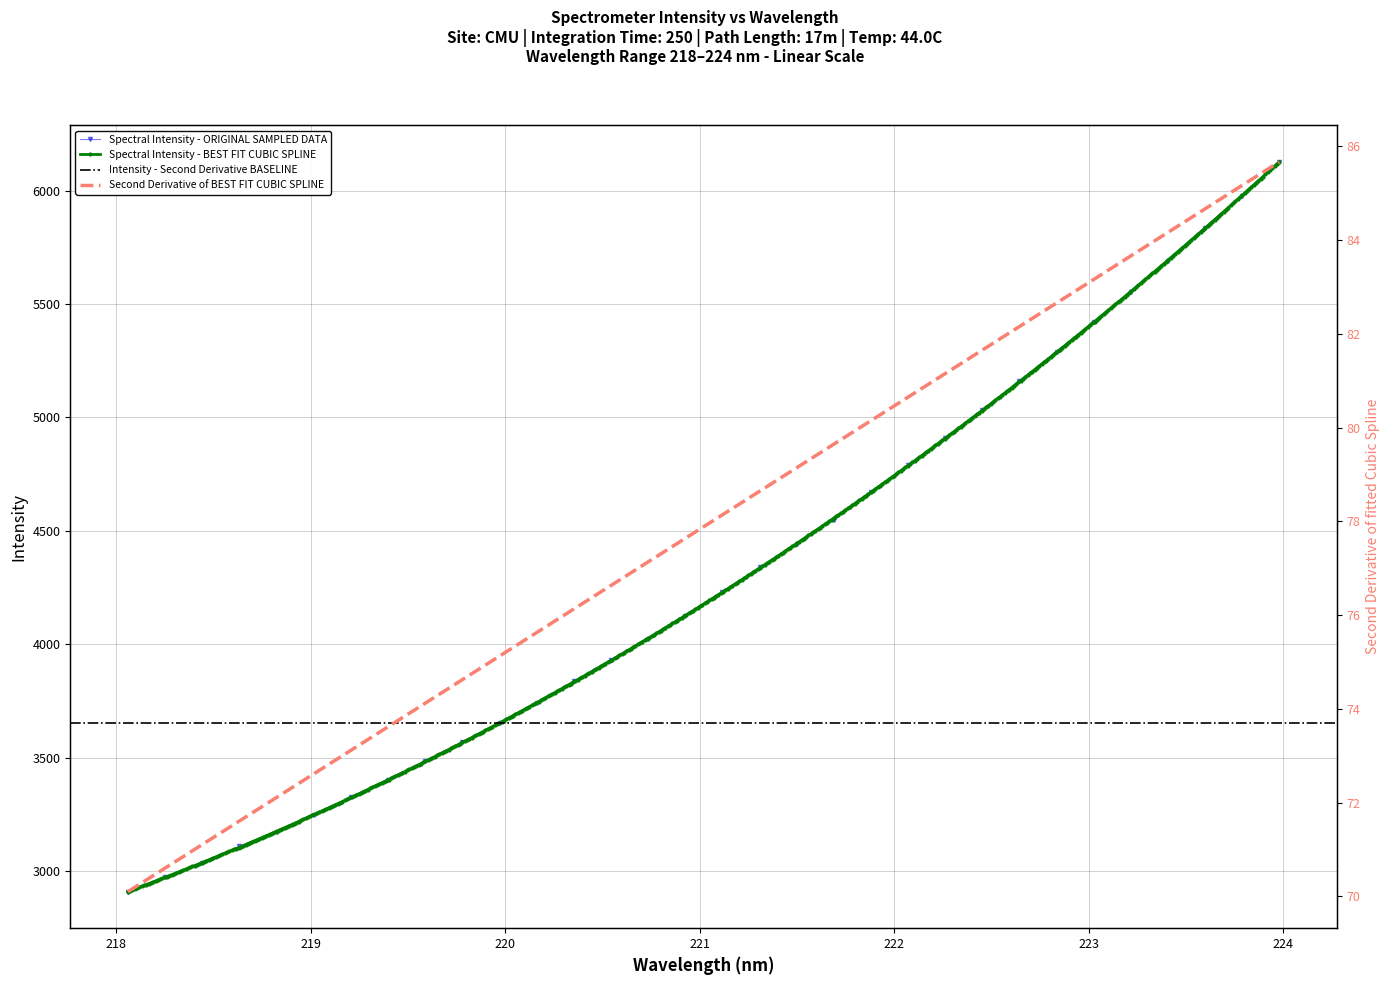

What is the value of the Spectral Intensity - ORIGINAL SAMPLED DATA point at the 7th from the left?

3325.2